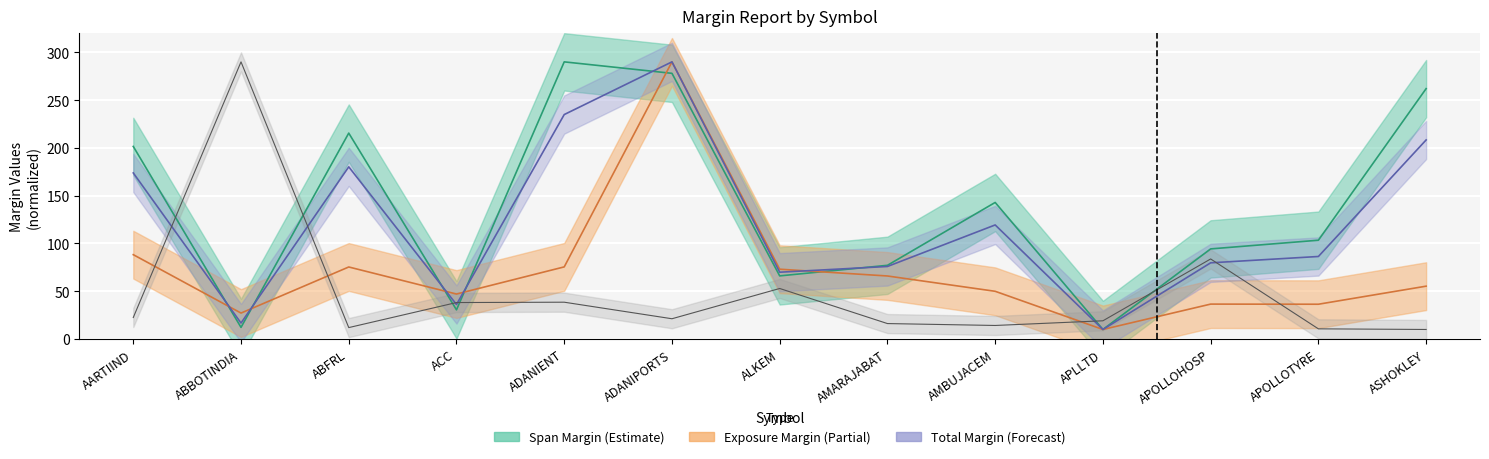

What is the label of the 4th point from the left?

ACC